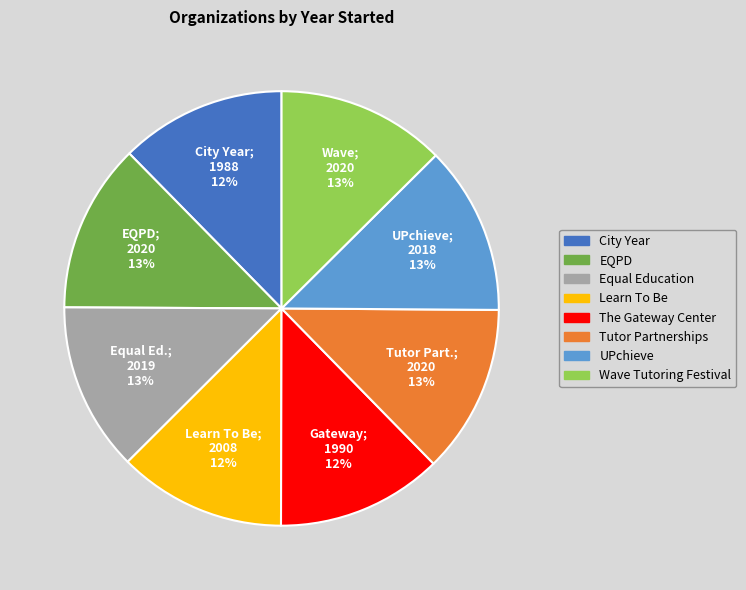

Combined, do The Gateway Center and Wave Tutoring Festival account for over 50%?

No